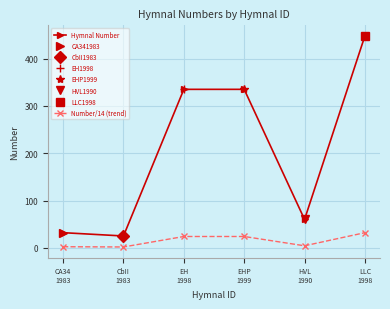

What is the label of the 1st point from the right?

LLC
1998